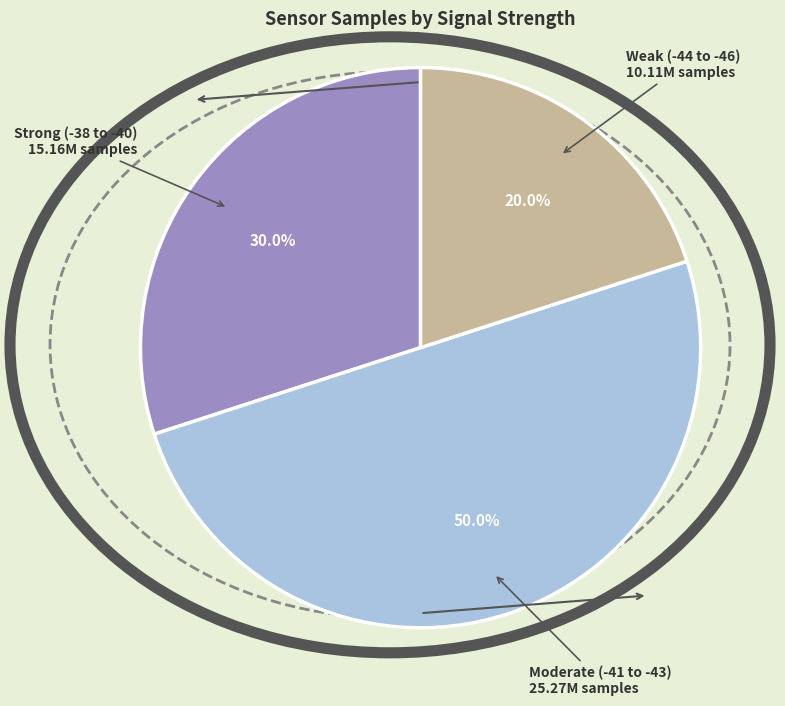

What is the ratio of the value at Strong (-38 to -40) to the value at Weak (-44 to -46)?

1.5